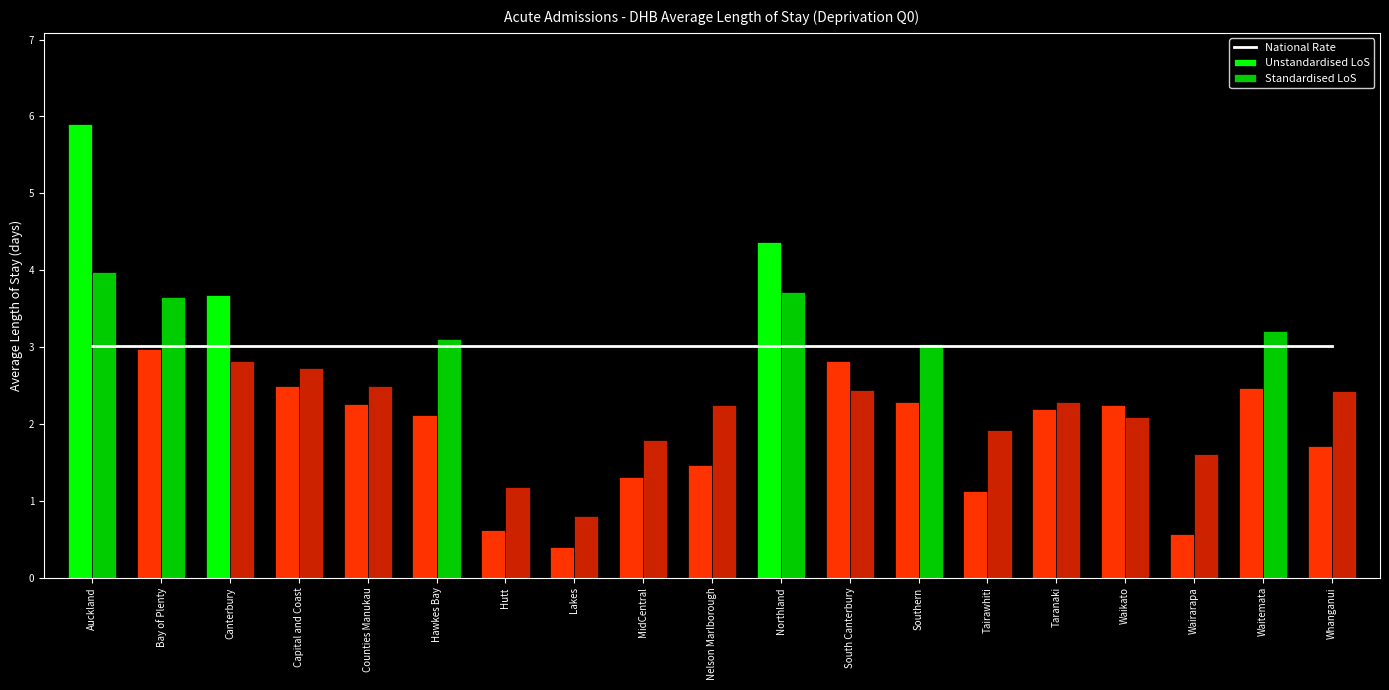

Between Canterbury and Hawkes Bay, which is larger?

Canterbury